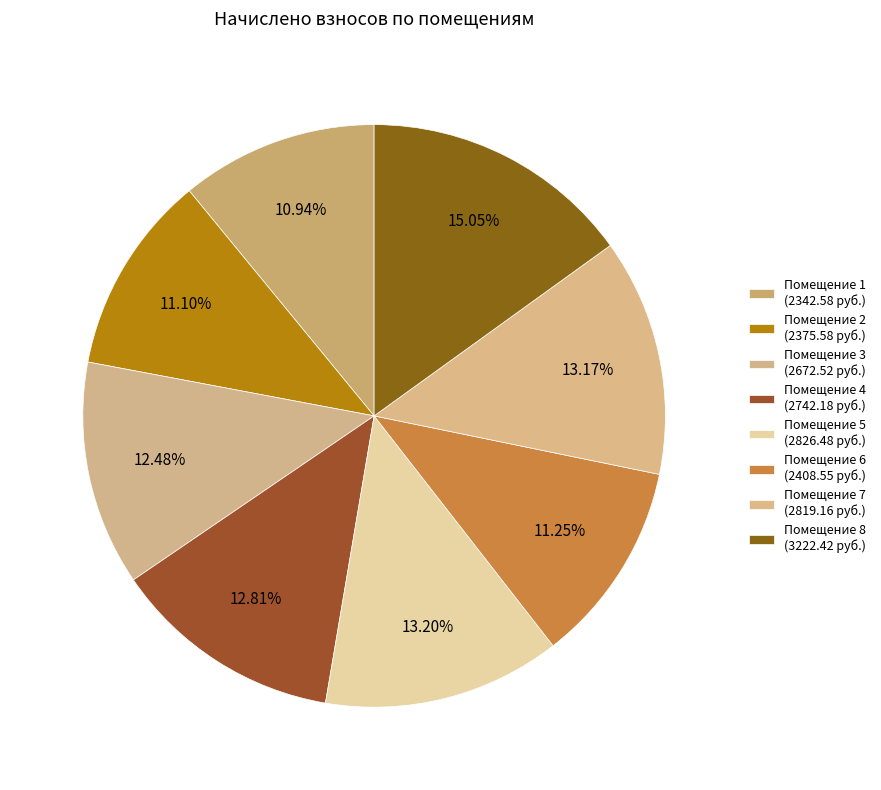

Does any single category account for the majority?

No